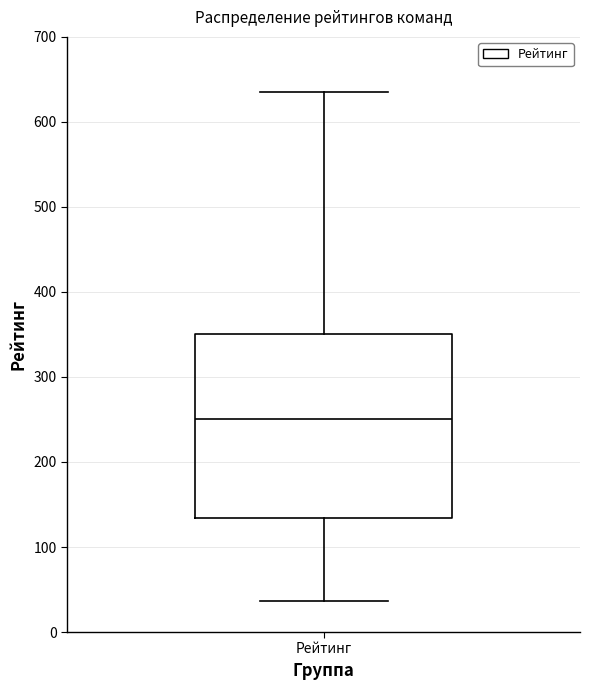

Transcribe this box plot: give where the median line is, the range the box spans, and where the two whiskers end, as read against the y-axis. The values are not printed on the chart, so give them approximately, as read against the axis.

median 250, box 130 to 350, whiskers 40 to 640